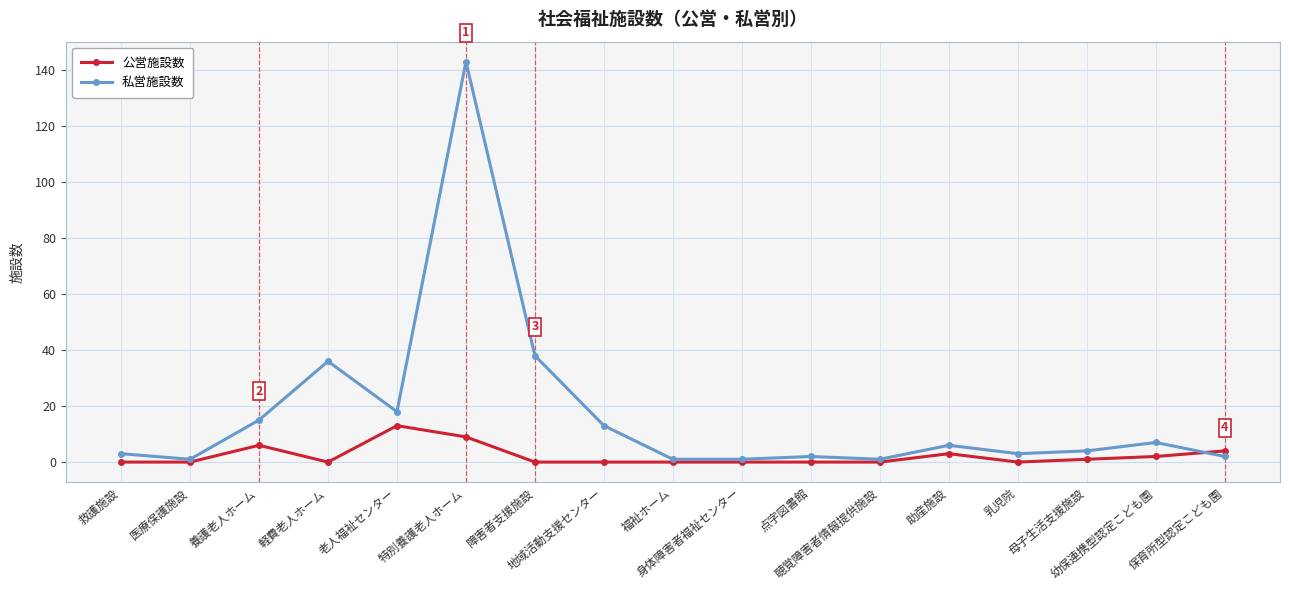

Rank the series by their average value, from lowest to highest.

公営施設数, 私営施設数